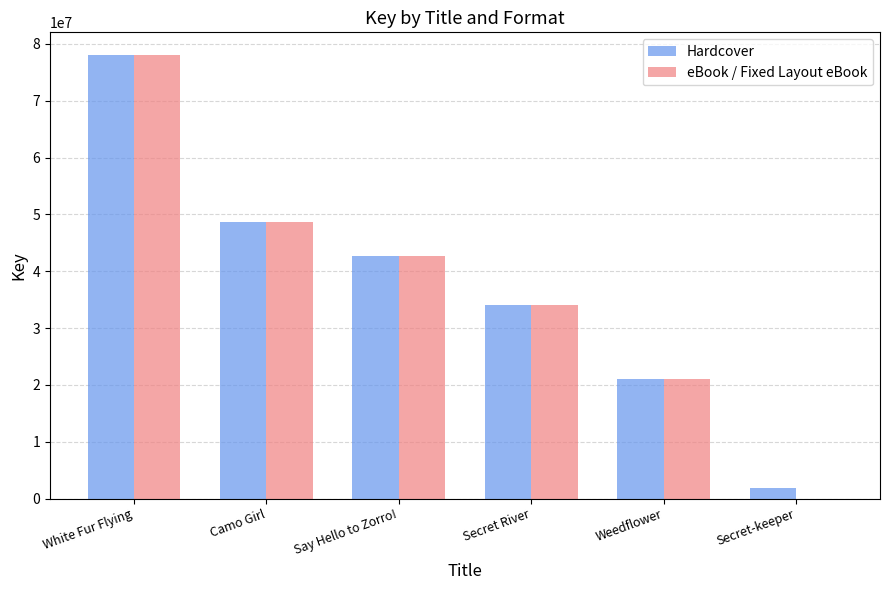

Which label corresponds to the largest value in the chart?

White Fur Flying